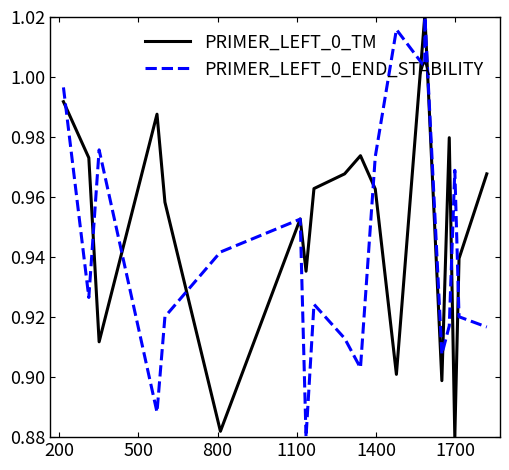

List the series in order of their overall mean, highest first.

PRIMER_LEFT_0_TM, PRIMER_LEFT_0_END_STABILITY